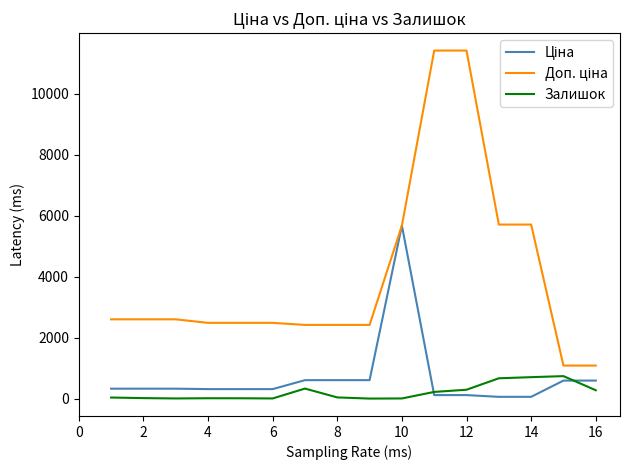

What is the maximum value shown in the chart?

11410.0